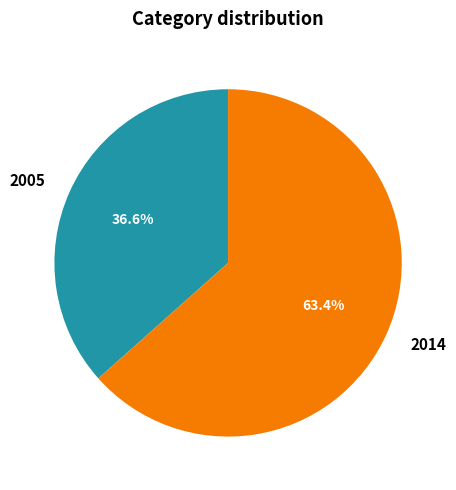

To the nearest percent, what is the average slice percentage?

50%